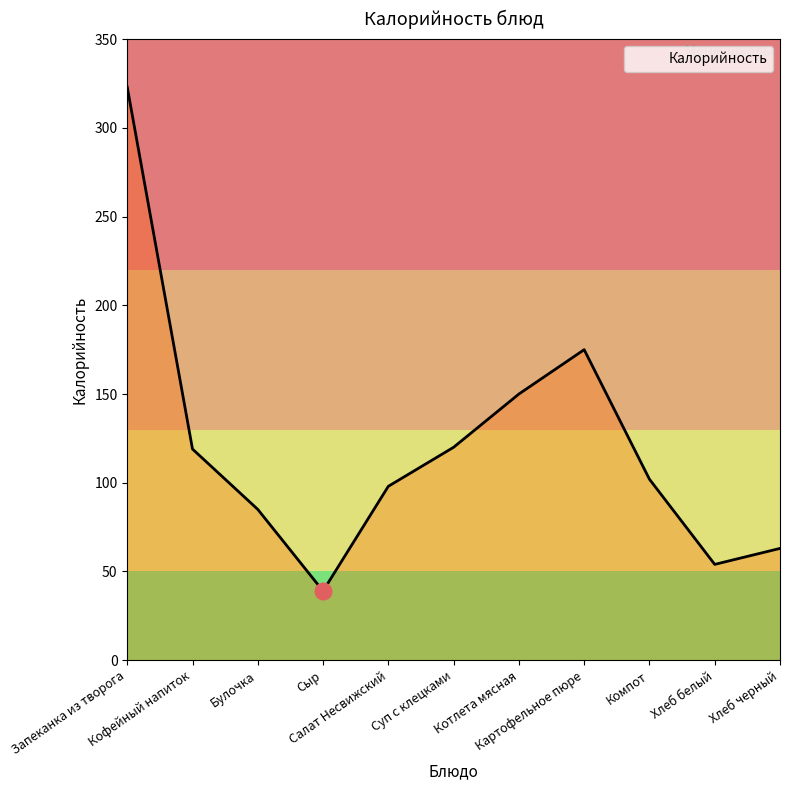

What is the difference between the second highest and minimum values?

136